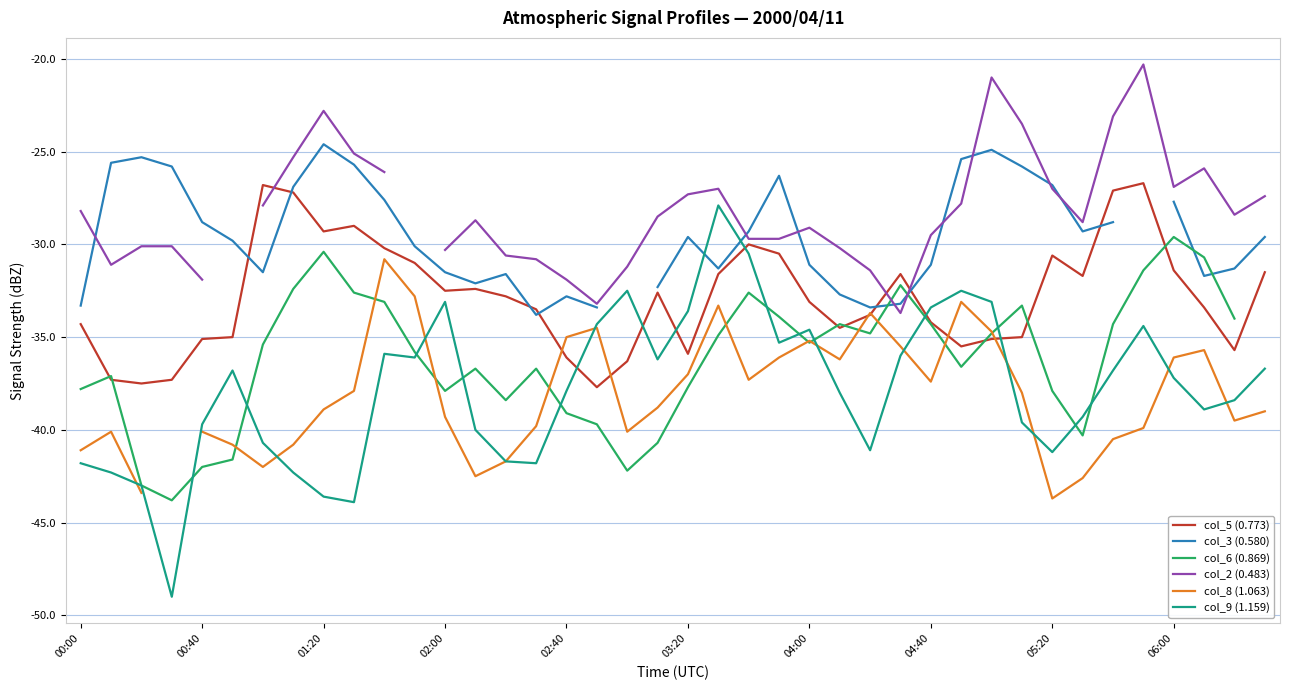

What is the maximum value for col_5 (0.773)?

-26.7